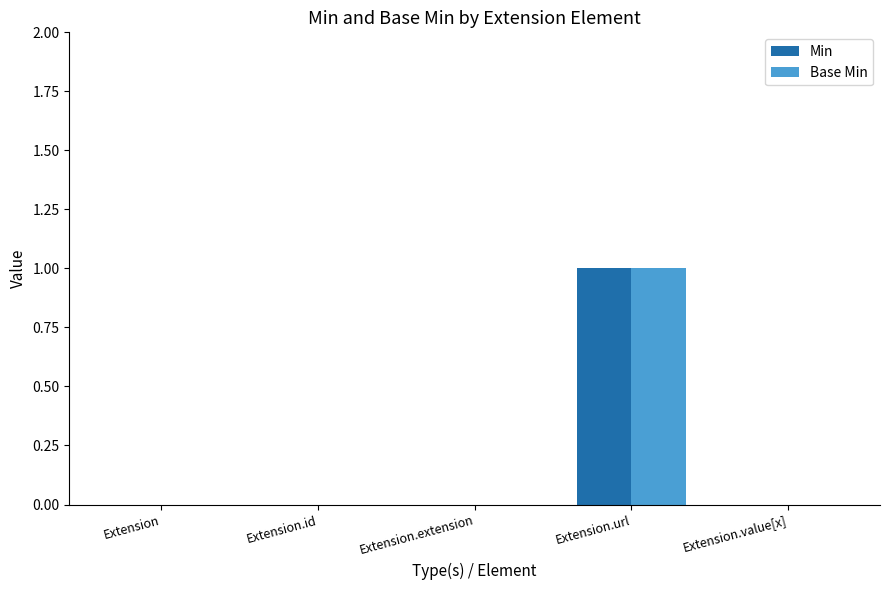

The Base Min series shows 1 at Extension.value[x]. True or false?

False